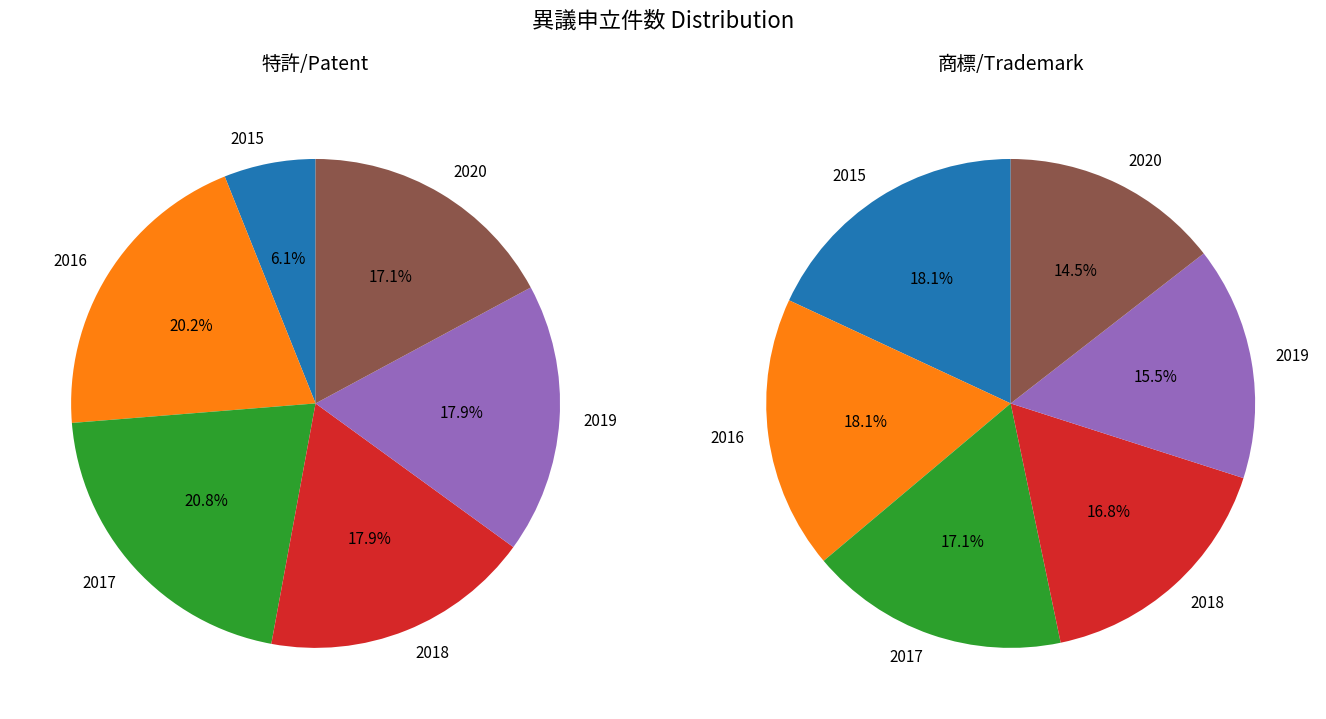

Rank the categories by 特許/Patent value from highest to lowest.

2017, 2016, 2018, 2019, 2020, 2015